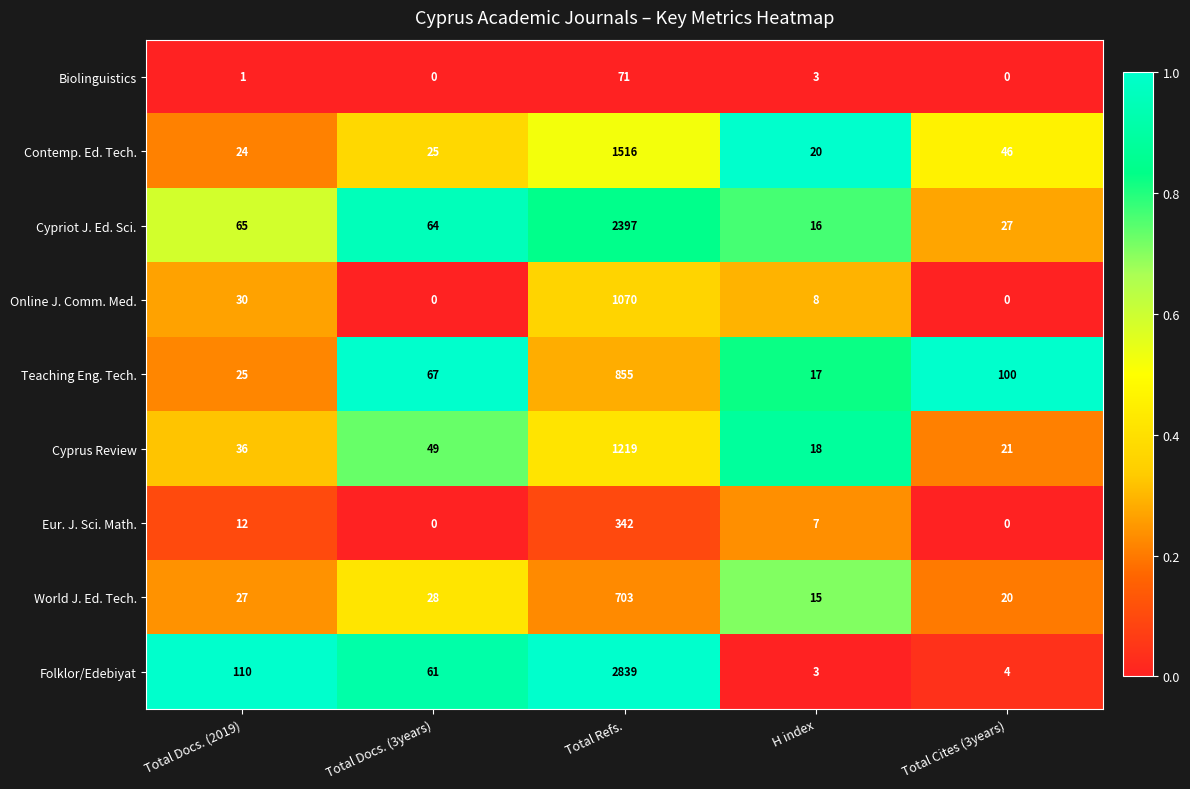

Which series has the largest range (max minus min)?

Folklor/Edebiyat